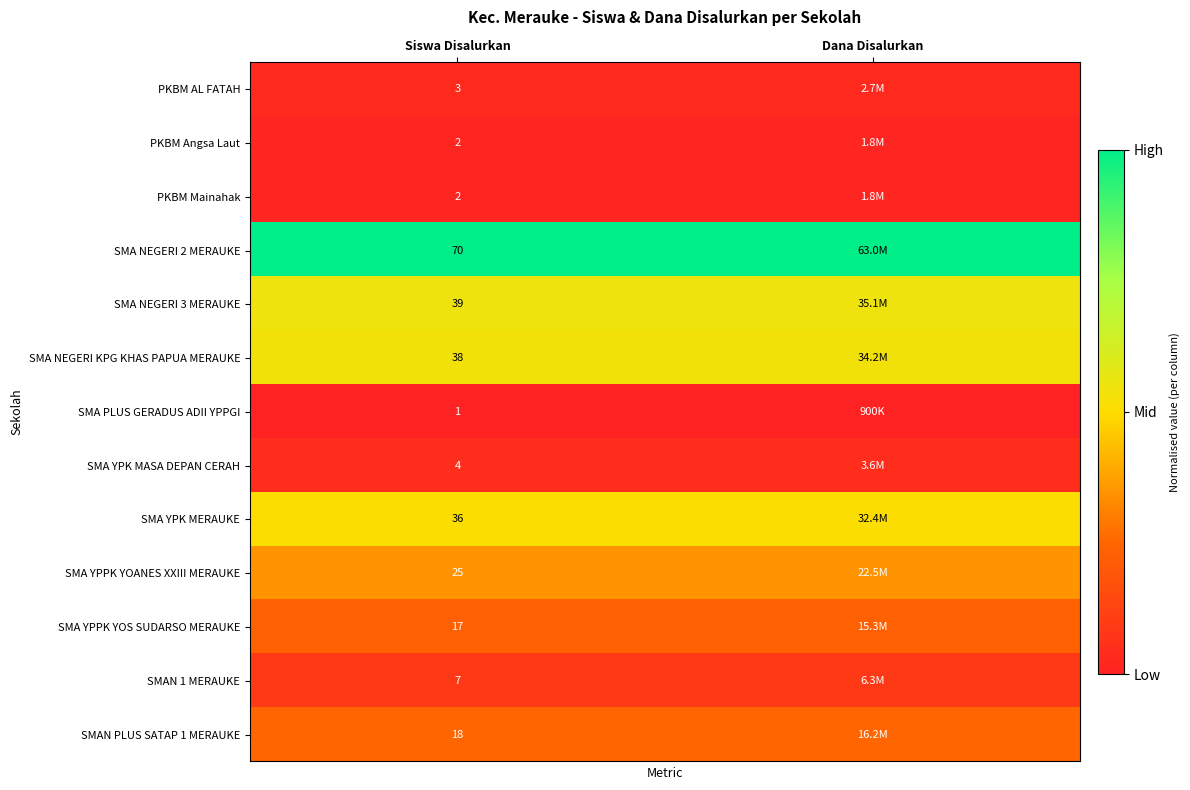

At which label does SMA NEGERI KPG KHAS PAPUA MERAUKE reach its peak?

Siswa Disalurkan